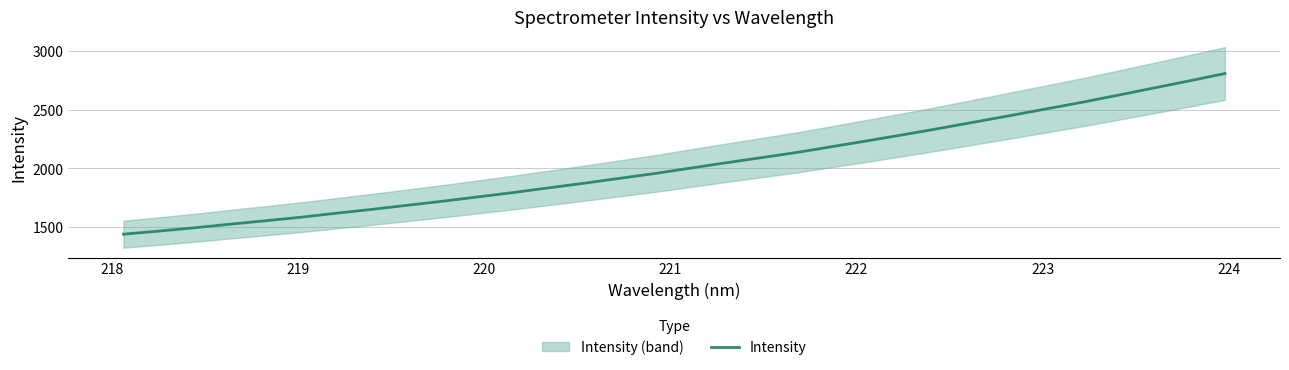

What is the maximum value shown in the chart?

2807.7